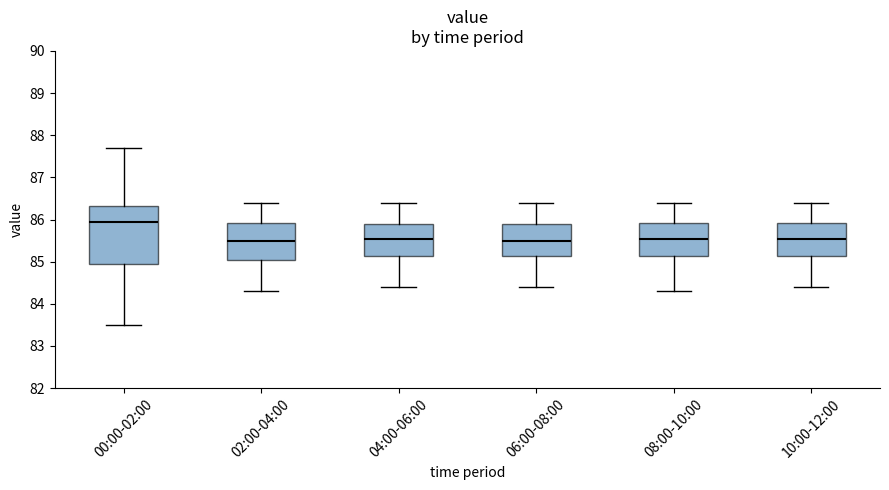

Where does the median line of the box for 00:00-02:00 sit on the y-axis? The values are not printed on the chart, so give them approximately, as read against the axis.

86.0